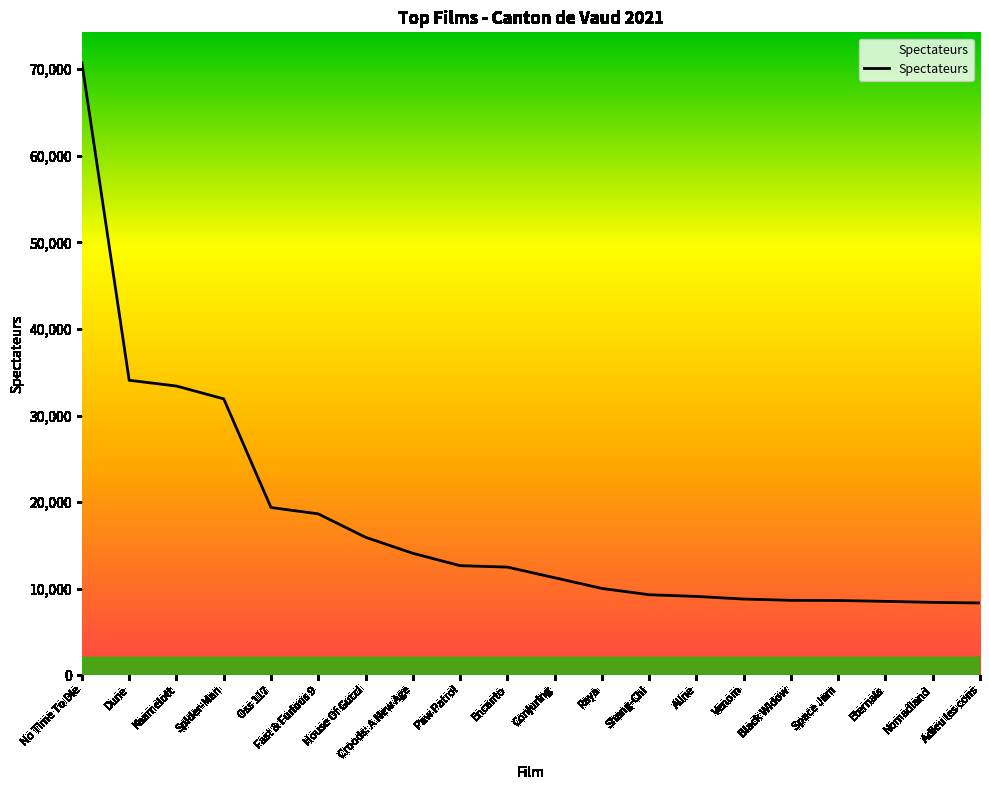

What is the sum of all values?

354410